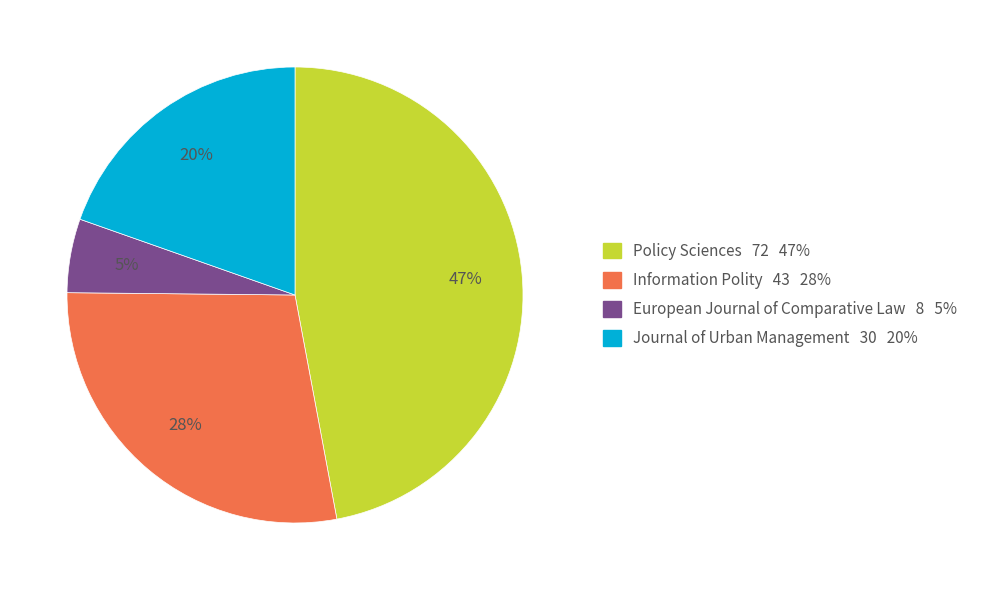

Is it true that European Journal of Comparative Law is 18% of the pie?

False